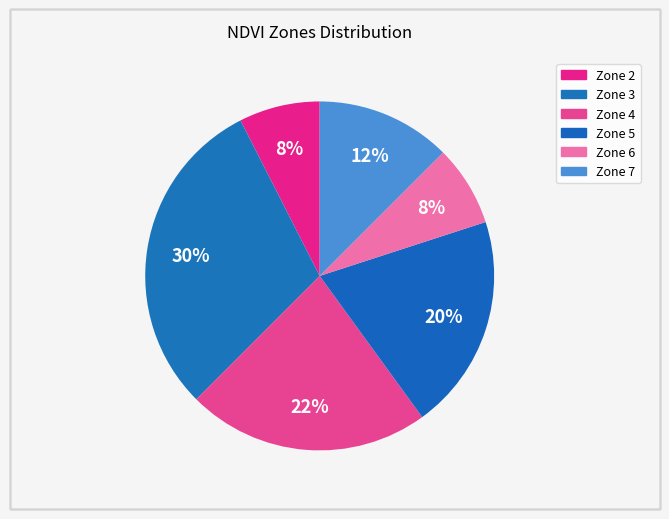

Count the number of slices in the pie.

6